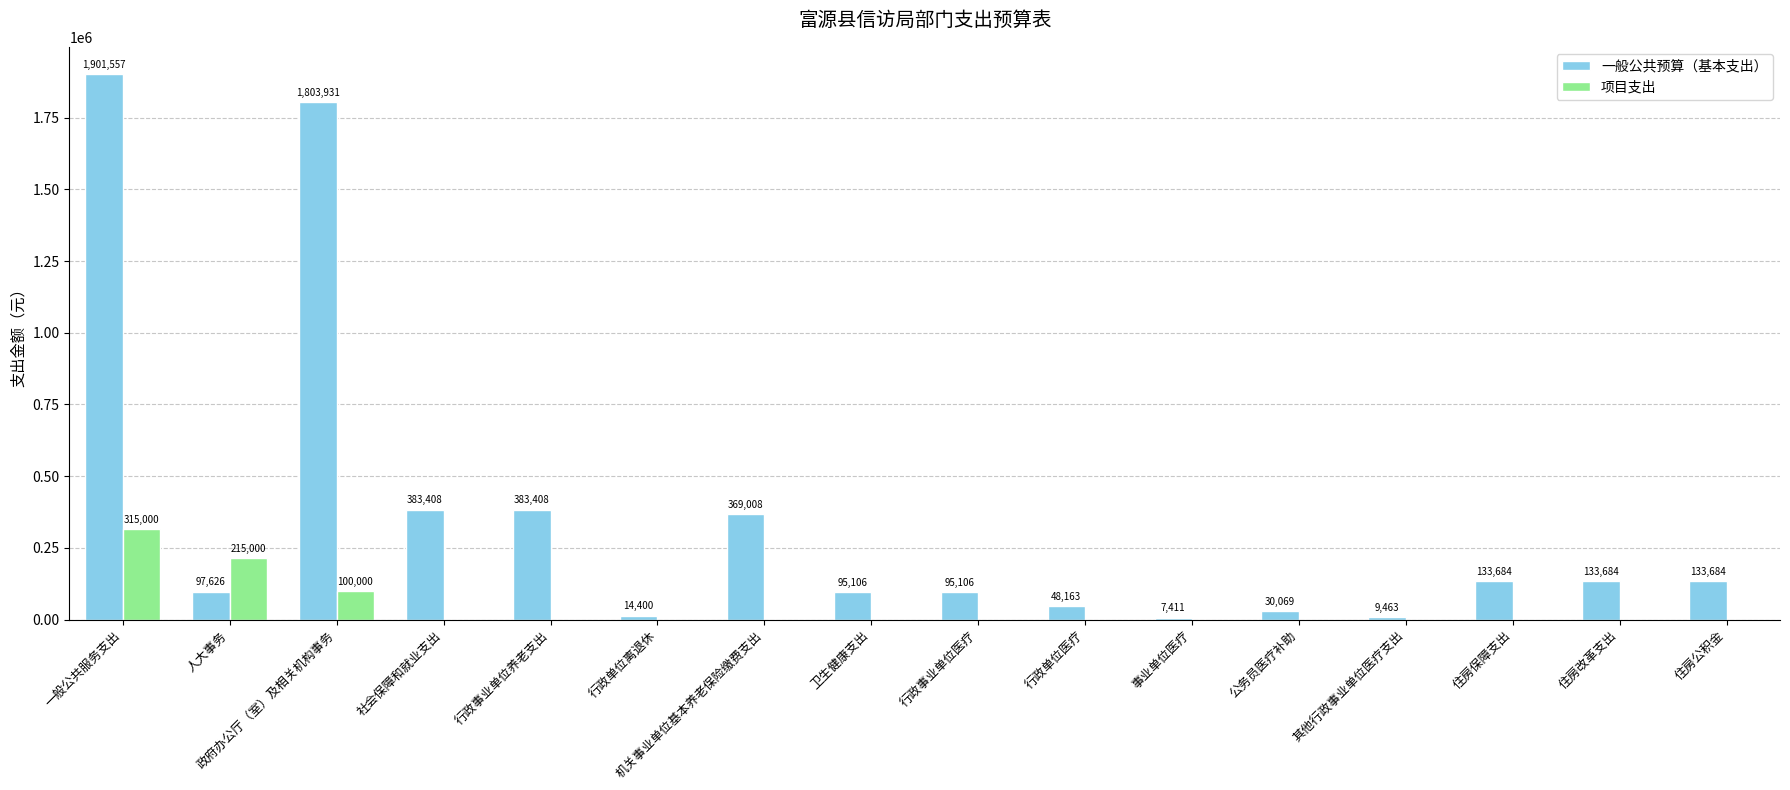

What is the maximum value for 项目支出?

315000.0